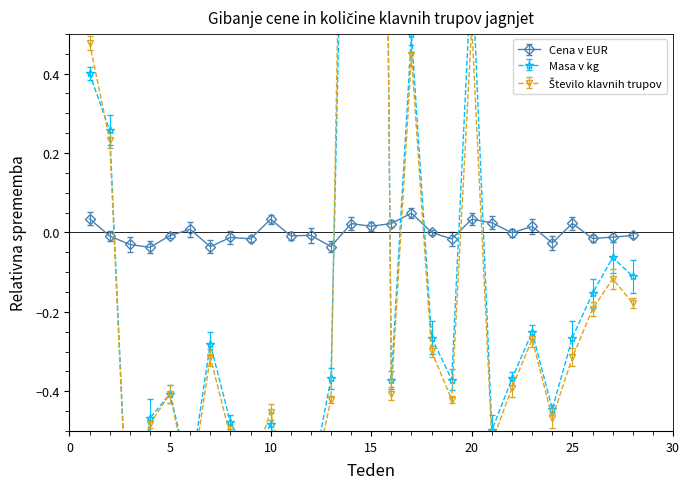

How many values in Masa v kg are below zero?

22